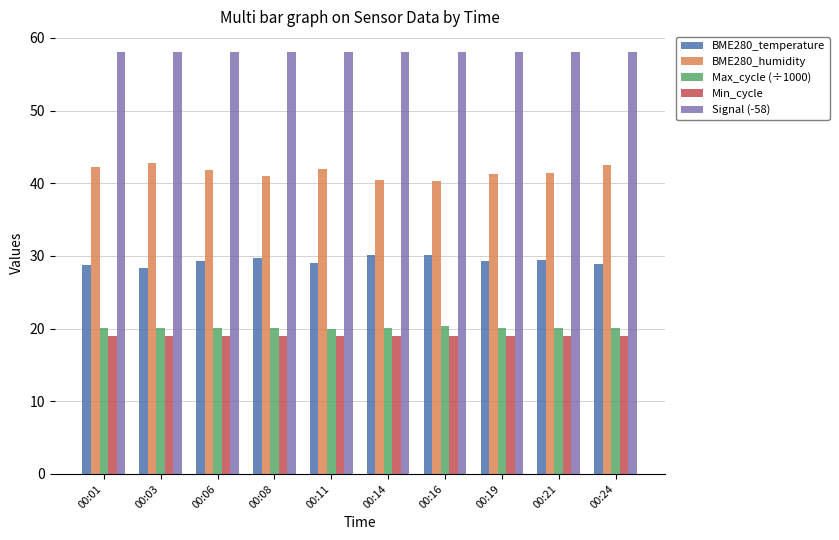

What are all the series names shown in the legend?

BME280_temperature, BME280_humidity, Max_cycle (÷1000), Min_cycle, Signal (-58)